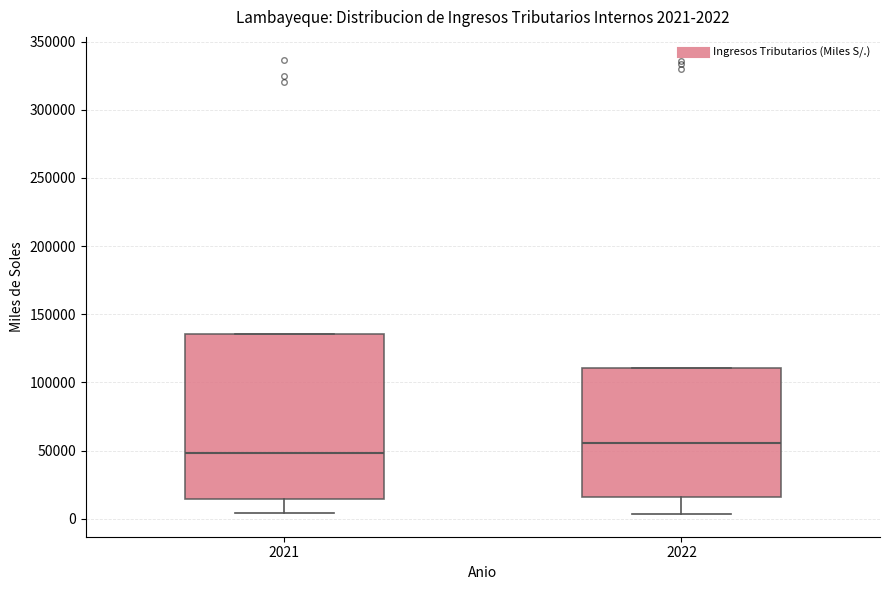

Comparing the boxes themselves (not the whiskers), which one is the tallest?

2021